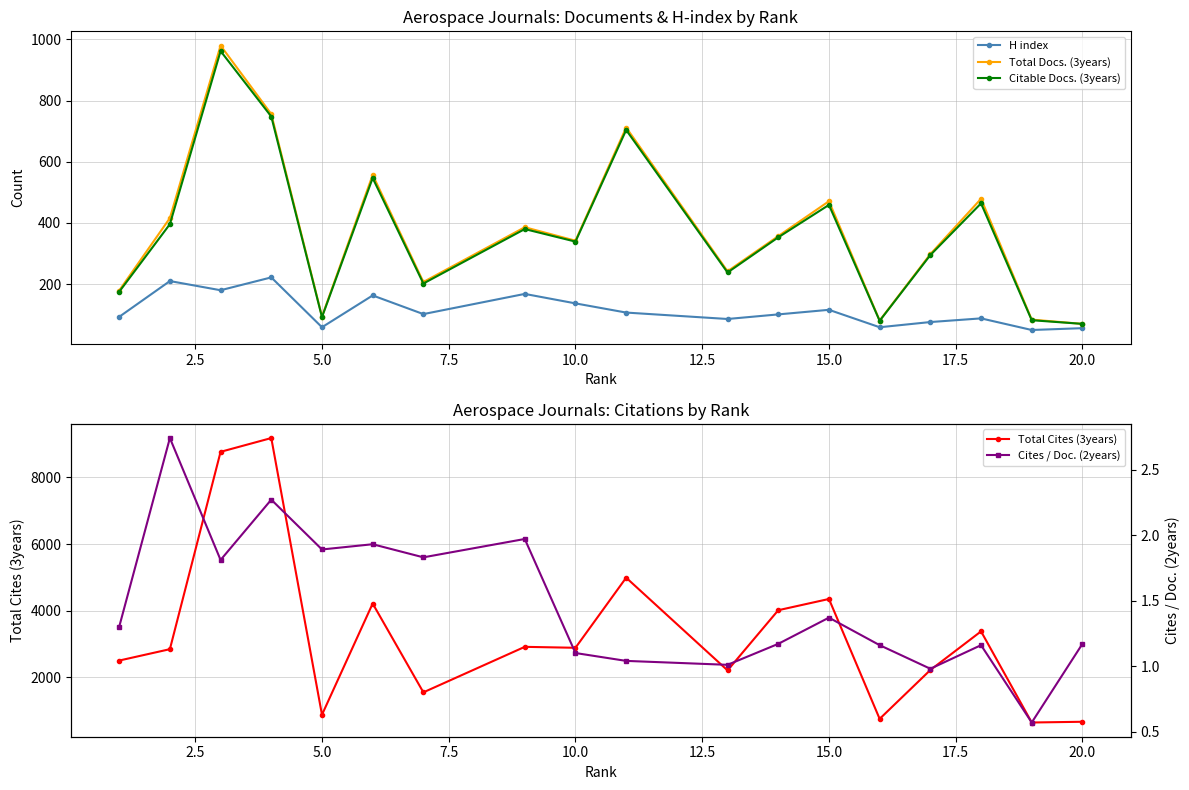

At which category does Citable Docs. (3years) reach its first local valley?

5.0